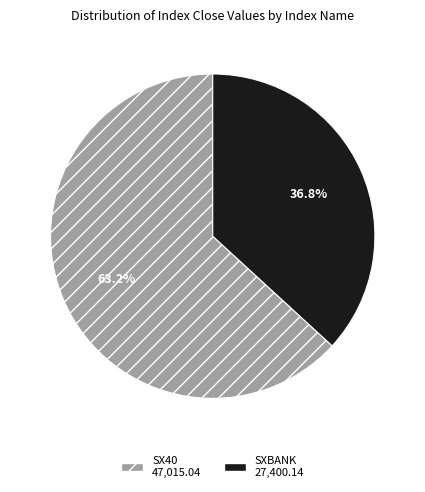

To the nearest percent, what percentage of the pie is SX40?

63%